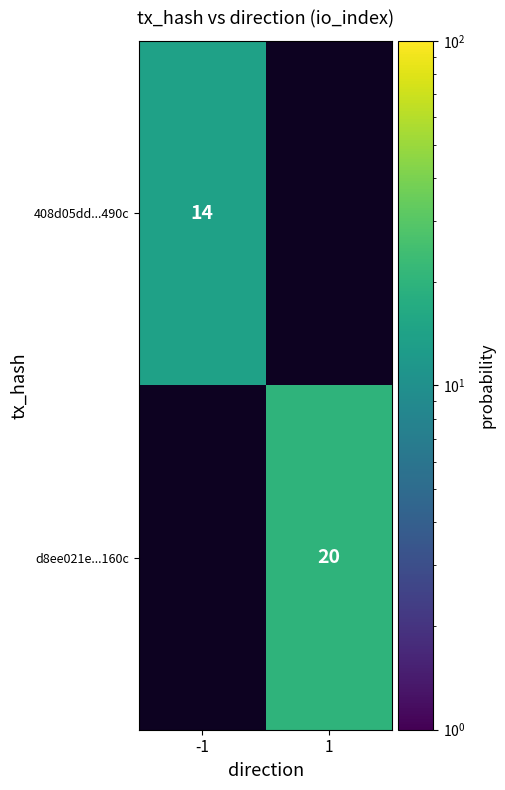

True or false: d8ee021e...160c has a value of 26 at 1.

False